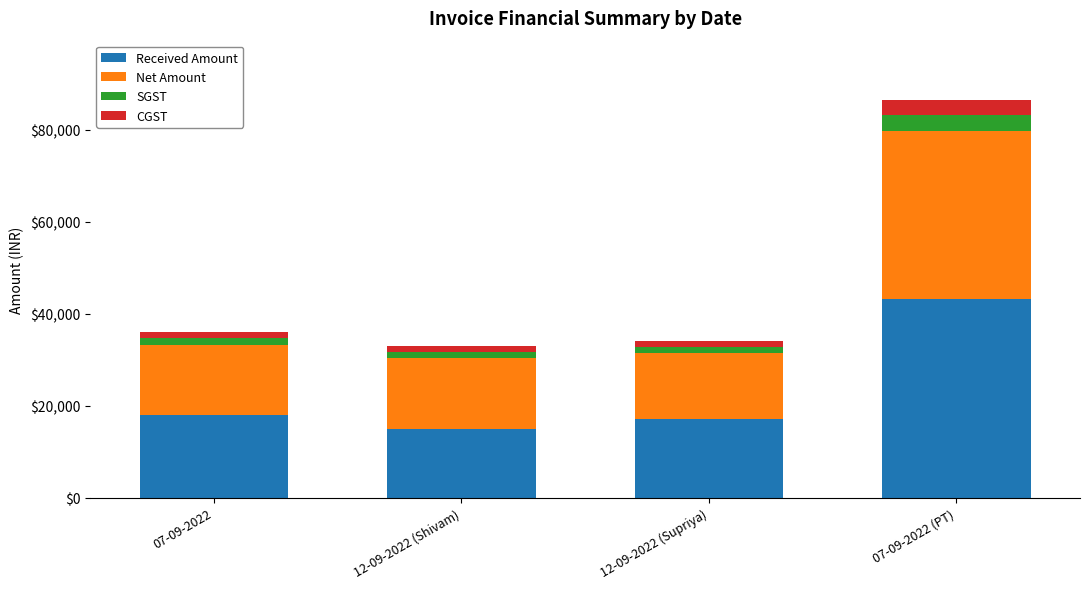

Does the chart contain stacked bars?

Yes